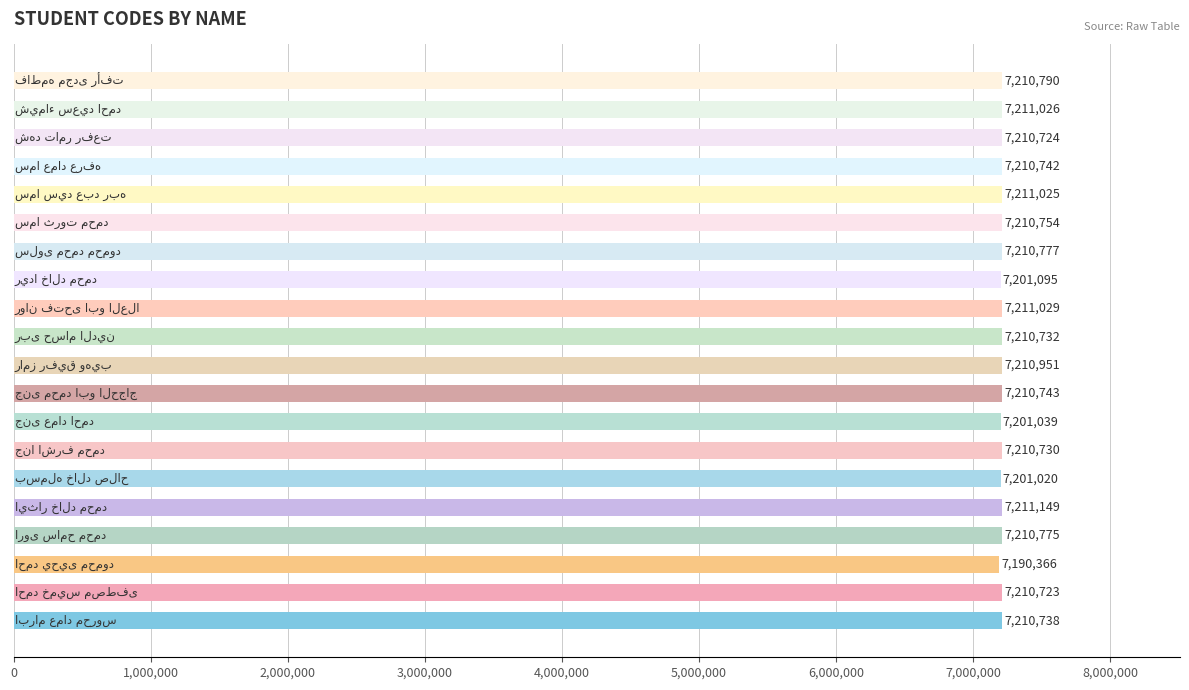

What is the sum of all values?

144166928